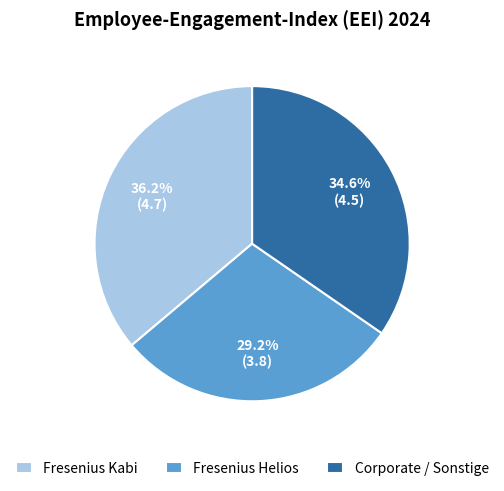

Does any single category account for the majority?

No